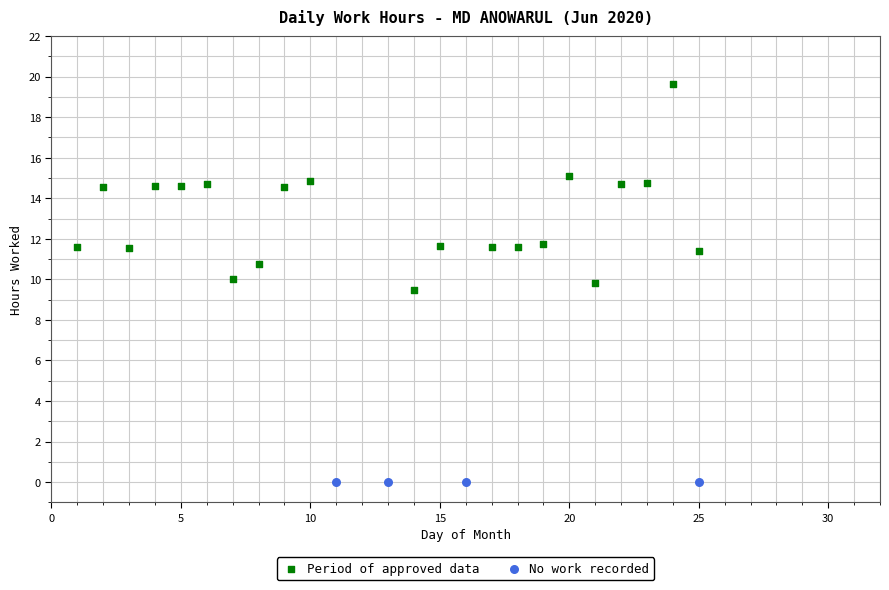

Which series contains the lowest Y value?

No work recorded